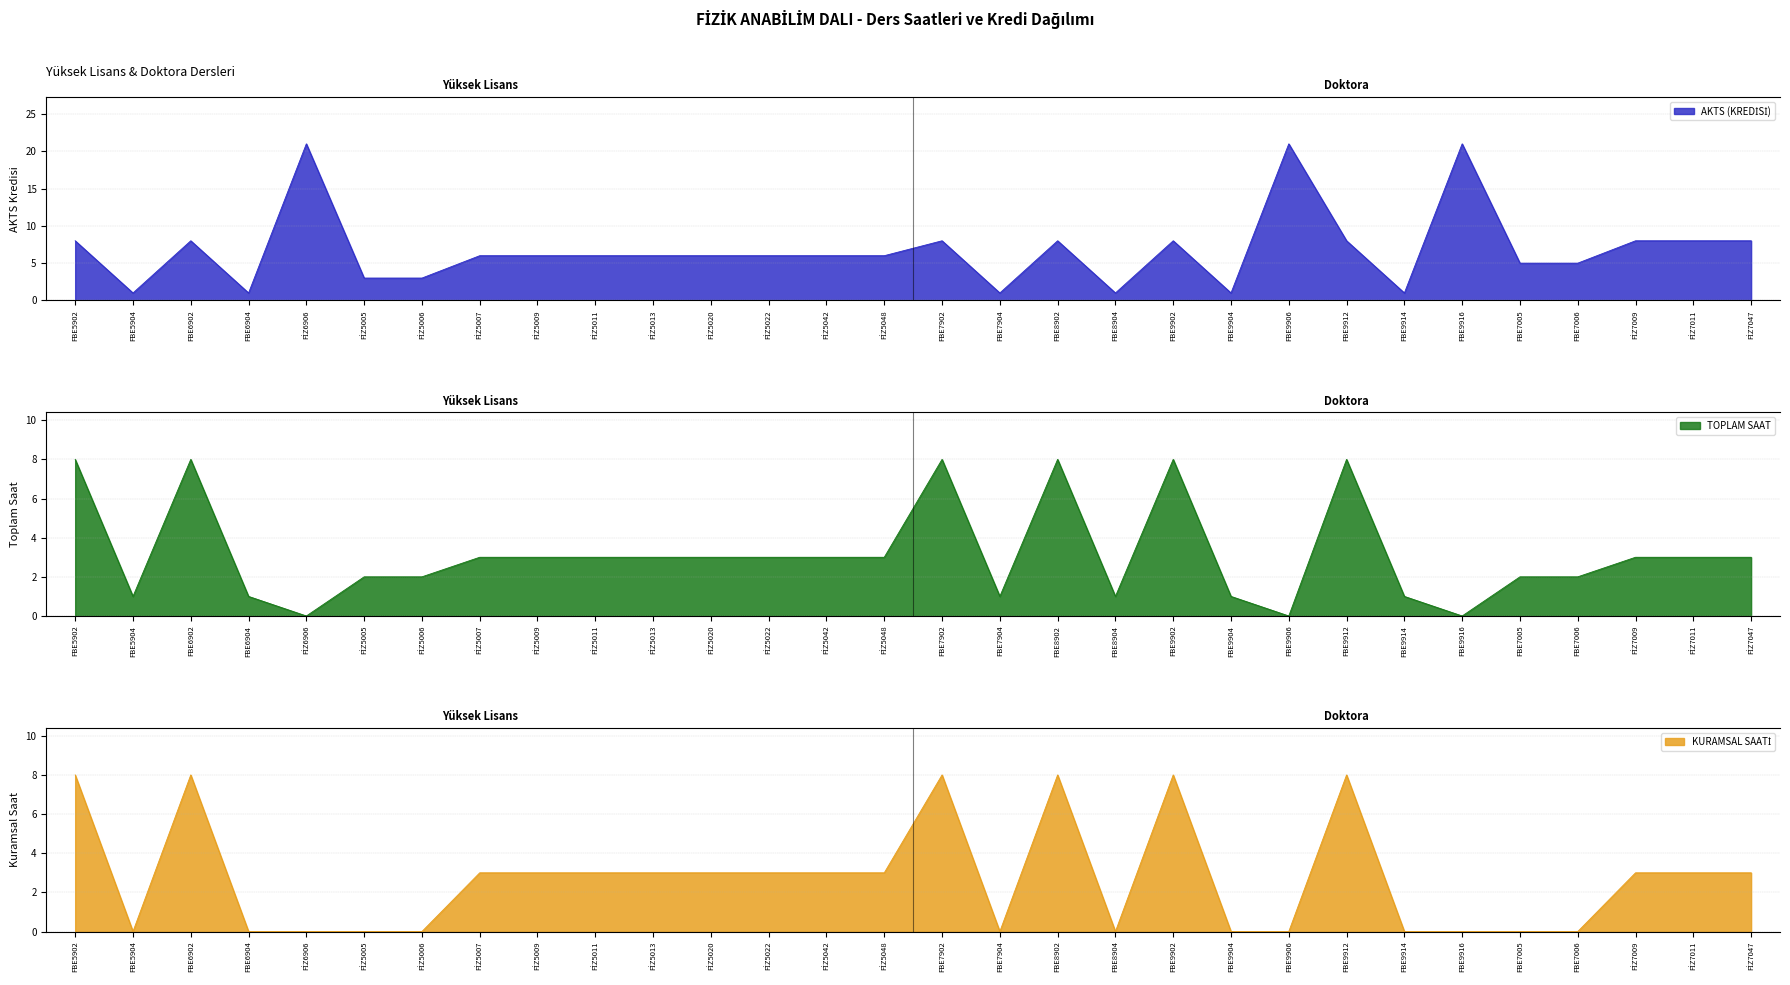

True or false: AKTS (KREDİSİ) has more than 2 points higher than both neighbors.

True